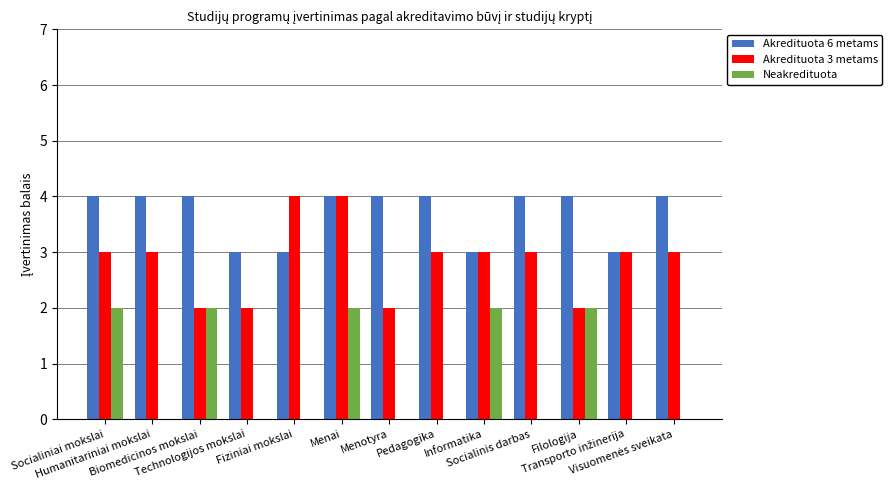

Reading right to left, list all the values displayed in this chart.

Akredituota 6 metams: 4	3	4	4	3	4	4	4	3	3	4	4	4
Akredituota 3 metams: 3	3	2	3	3	3	2	4	4	2	2	3	3
Neakredituota: 0	0	2	0	2	0	0	2	0	0	2	0	2